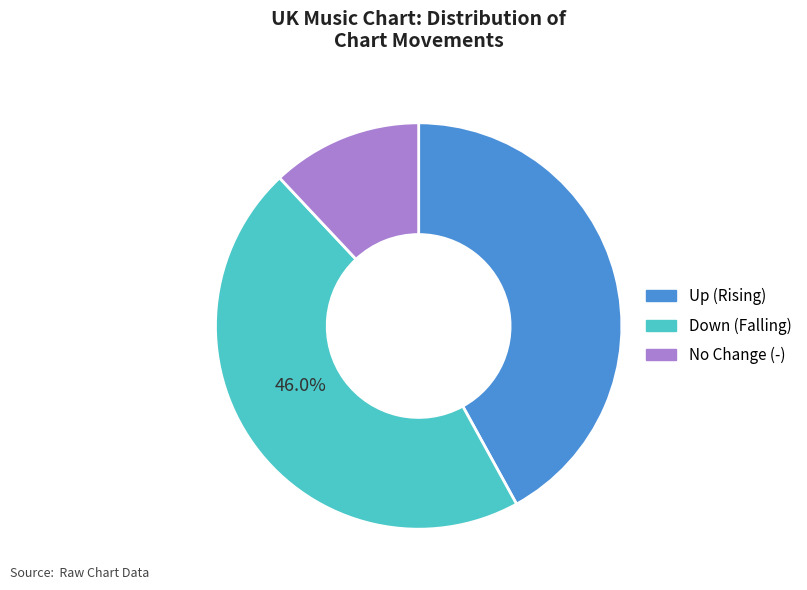

How many segments does this pie chart have?

3